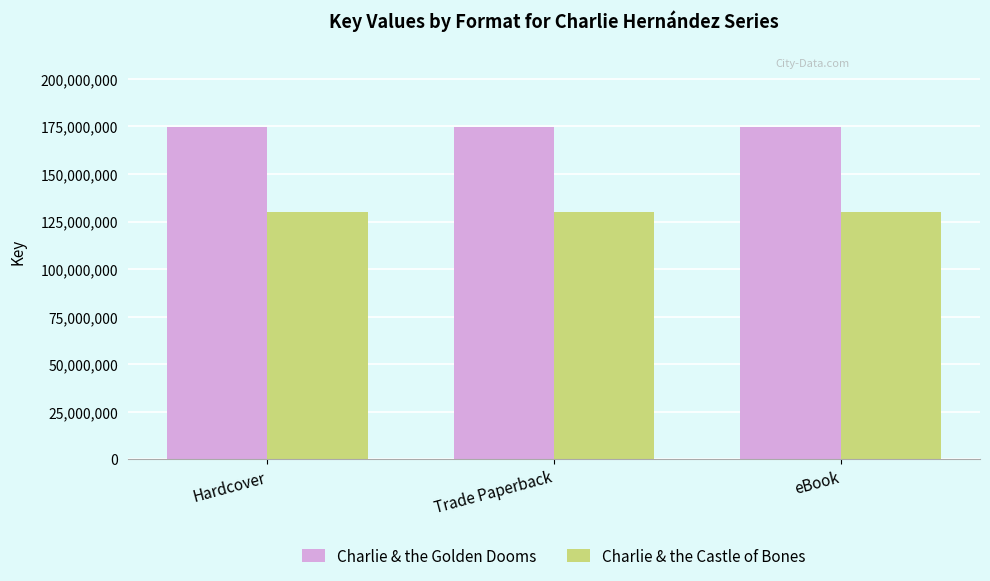

Is the value of Charlie & the Golden Dooms at eBook greater than the value of Charlie & the Castle of Bones at Trade Paperback?

Yes